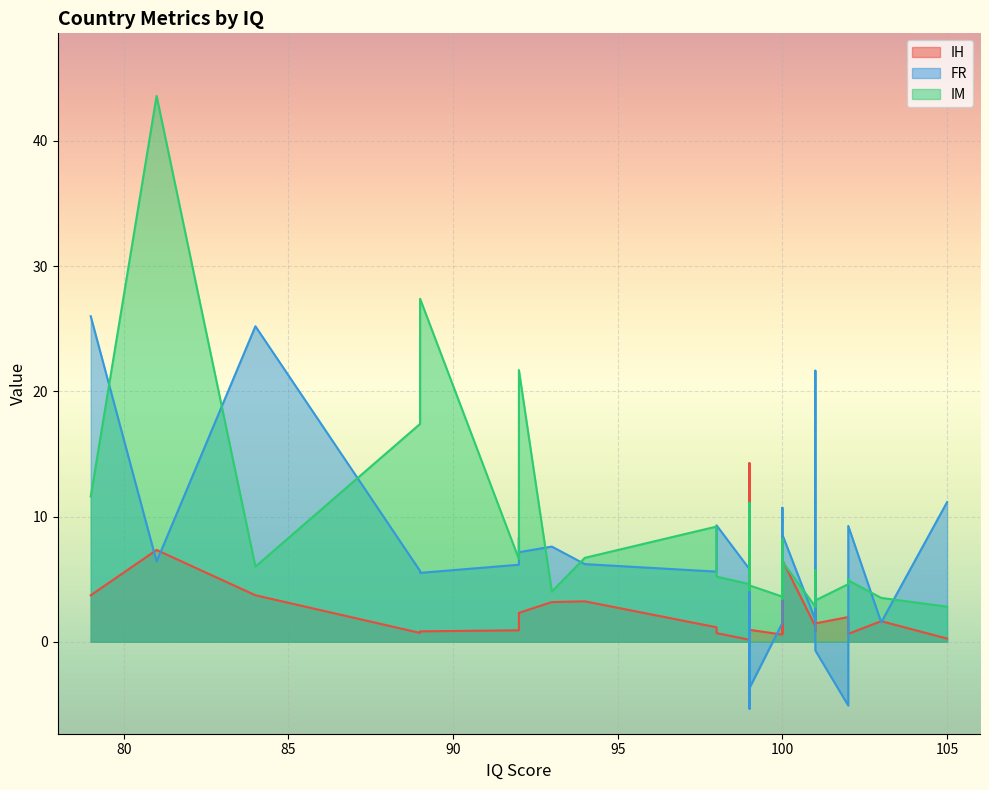

What is the greatest value displayed?

43.6